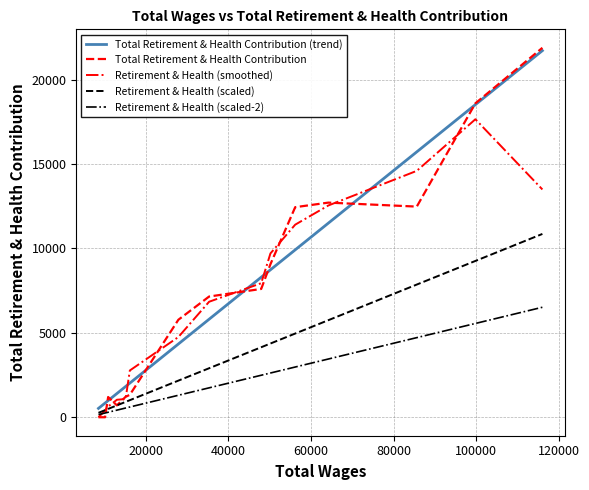

Count the number of data series in this chart.

5